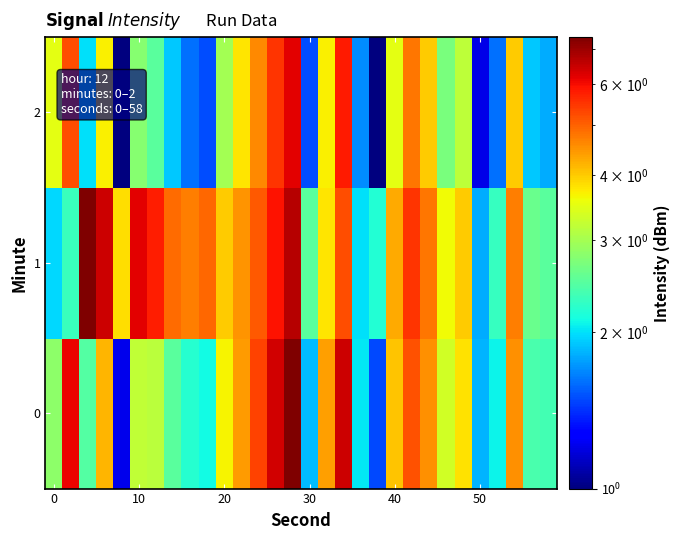

How many series are shown in this chart?

3